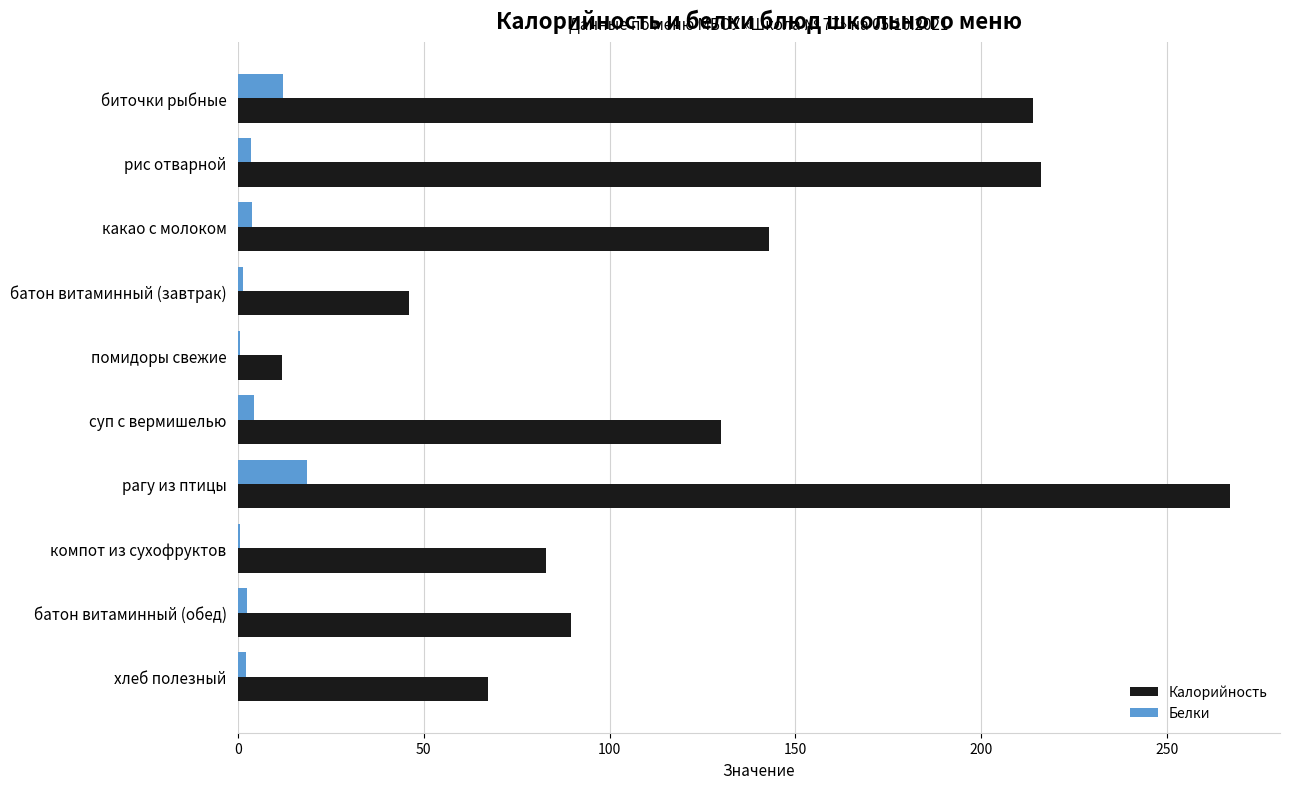

What is the average value of the Белки series?

5.1